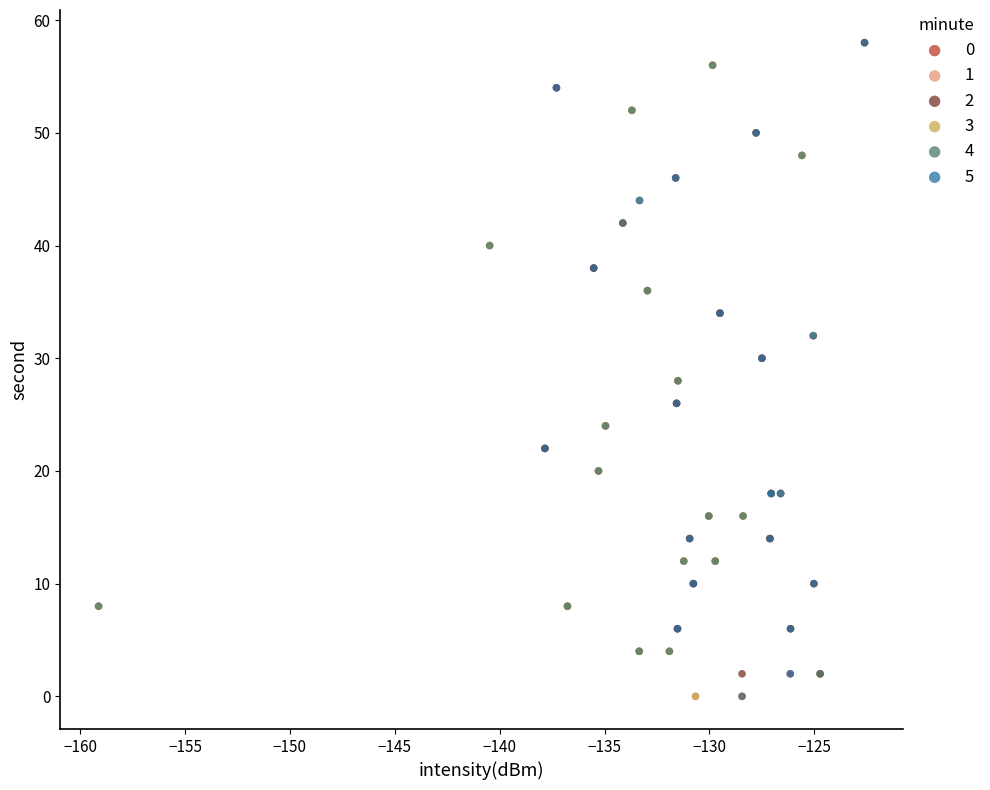

What are all the series names shown in the legend?

0, 1, 2, 3, 4, 5